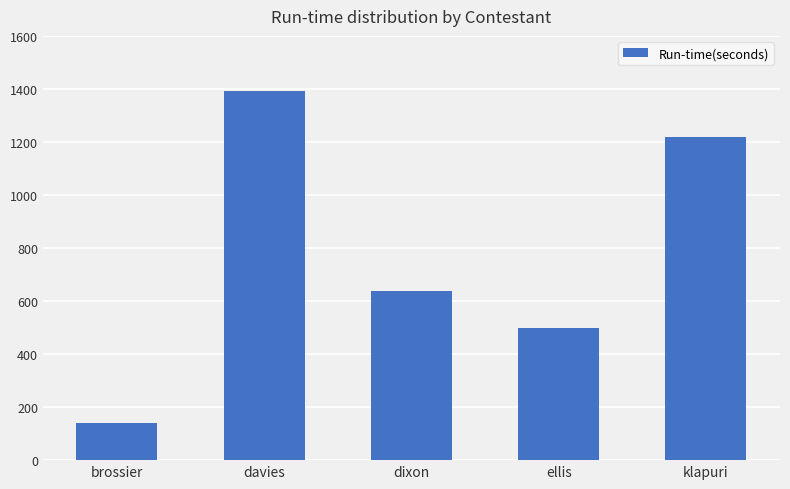

Between brossier and klapuri, which is larger?

klapuri